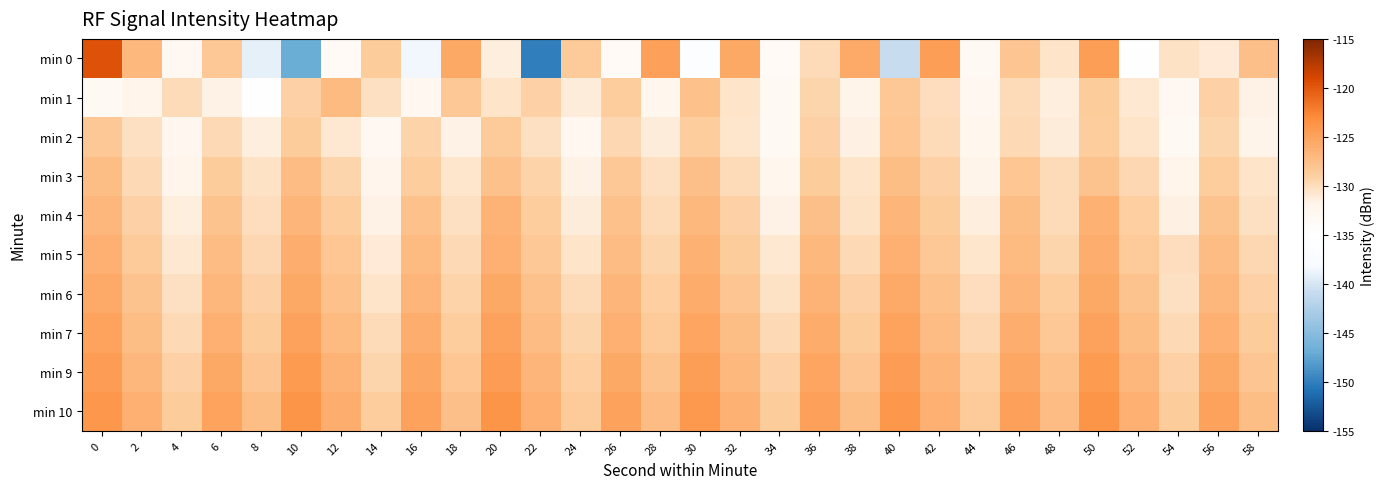

Reading left to right, extract all data points from this chart.

min 0: 0=-119.6	2=-127.0	4=-133.1	6=-128.4	8=-139.1	10=-147.0	12=-133.7	14=-128.6	16=-138.6	18=-125.5	20=-131.4	22=-150.0	24=-128.6	26=-133.5	28=-124.7	30=-136.0	32=-125.6	34=-133.6	36=-129.9	38=-125.7	40=-140.9	42=-124.6	44=-133.2	46=-128.0	48=-130.6	50=-124.5	52=-135.2	54=-130.4	56=-131.0	58=-127.5
min 1: 0=-133.1	2=-132.0	4=-129.9	6=-131.7	8=-135.3	10=-129.2	12=-127.0	14=-130.3	16=-132.7	18=-128.4	20=-130.5	22=-129.1	24=-131.2	26=-128.9	28=-132.4	30=-127.8	32=-130.6	34=-133.2	36=-129.5	38=-131.8	40=-128.3	42=-130.1	44=-132.7	46=-129.9	48=-131.4	50=-128.6	52=-130.8	54=-133.0	56=-129.2	58=-131.6
min 2: 0=-128.4	2=-130.2	4=-132.6	6=-129.8	8=-131.3	10=-128.7	12=-130.9	14=-133.1	16=-129.3	18=-131.7	20=-128.5	22=-130.3	24=-132.8	26=-129.6	28=-131.1	30=-128.9	32=-130.7	34=-133.3	36=-129.1	38=-131.5	40=-128.2	42=-130.0	44=-132.4	46=-129.7	48=-131.2	50=-128.8	52=-130.6	54=-133.2	56=-129.4	58=-131.8
min 3: 0=-127.5	2=-129.8	4=-131.9	6=-128.6	8=-130.4	10=-127.2	12=-129.5	14=-132.1	16=-128.9	18=-130.7	20=-127.8	22=-129.3	24=-131.6	26=-128.4	28=-130.2	30=-127.6	32=-129.9	34=-132.3	36=-128.7	38=-130.5	40=-127.4	42=-129.1	44=-131.8	46=-128.2	48=-130.0	50=-127.9	52=-129.6	54=-132.0	56=-128.8	58=-130.6
min 4: 0=-126.8	2=-129.1	4=-131.4	6=-127.9	8=-130.1	10=-126.6	12=-128.8	14=-131.6	16=-127.7	18=-130.3	20=-126.5	22=-128.9	24=-131.1	26=-127.8	28=-130.0	30=-126.9	32=-129.2	34=-131.7	36=-127.6	38=-130.4	40=-126.7	42=-128.7	44=-131.3	46=-127.5	48=-129.9	50=-126.4	52=-129.0	54=-131.5	56=-127.9	58=-130.2
min 5: 0=-126.2	2=-128.5	4=-130.8	6=-127.3	8=-129.6	10=-126.0	12=-128.2	14=-131.0	16=-127.1	18=-129.8	20=-126.1	22=-128.4	24=-130.6	26=-127.2	28=-129.5	30=-126.3	32=-128.6	34=-130.9	36=-127.0	38=-129.7	40=-126.2	42=-128.3	44=-130.7	46=-127.1	48=-129.4	50=-126.0	52=-128.5	54=-130.1	56=-127.3	58=-129.6
min 6: 0=-125.7	2=-127.9	4=-130.2	6=-126.8	8=-129.1	10=-125.5	12=-127.7	14=-130.5	16=-126.6	18=-129.3	20=-125.6	22=-127.8	24=-130.0	26=-126.7	28=-129.0	30=-125.8	32=-128.0	34=-130.4	36=-126.5	38=-129.2	40=-125.7	42=-127.8	44=-130.1	46=-126.6	48=-128.9	50=-125.5	52=-127.9	54=-130.3	56=-126.8	58=-129.1
min 7: 0=-125.1	2=-127.4	4=-129.7	6=-126.2	8=-128.6	10=-124.9	12=-127.1	14=-129.9	16=-126.0	18=-128.8	20=-125.0	22=-127.3	24=-129.5	26=-126.1	28=-128.5	30=-125.2	32=-127.5	34=-129.8	36=-125.9	38=-128.7	40=-125.1	42=-127.2	44=-129.6	46=-126.0	48=-128.4	50=-124.9	52=-127.4	54=-129.7	56=-126.2	58=-128.6
min 9: 0=-124.5	2=-126.8	4=-129.1	6=-125.6	8=-128.0	10=-124.3	12=-126.5	14=-129.4	16=-125.4	18=-128.2	20=-124.4	22=-126.7	24=-129.0	26=-125.5	28=-127.9	30=-124.6	32=-126.9	34=-129.2	36=-125.3	38=-128.1	40=-124.5	42=-126.6	44=-129.0	46=-125.4	48=-127.8	50=-124.3	52=-126.8	54=-129.1	56=-125.6	58=-128.0
min 10: 0=-124.0	2=-126.2	4=-128.6	6=-125.1	8=-127.4	10=-123.8	12=-126.0	14=-128.8	16=-124.9	18=-127.6	20=-123.9	22=-126.1	24=-128.5	26=-124.9	28=-127.3	30=-124.1	32=-126.3	34=-128.7	36=-124.8	38=-127.5	40=-124.0	42=-126.1	44=-128.5	46=-124.8	48=-127.3	50=-123.8	52=-126.2	54=-128.6	56=-125.0	58=-127.4